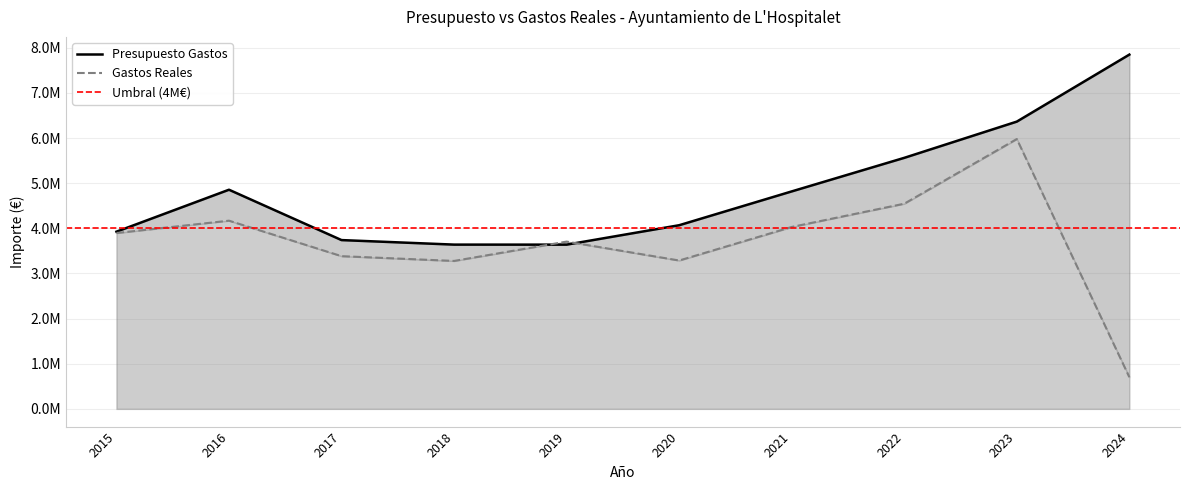

What is the smallest value displayed?

701796.6